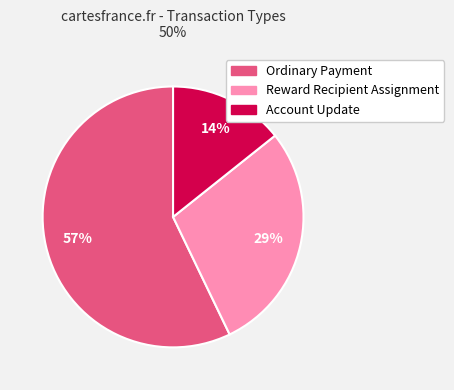

Between Account Update and Reward Recipient Assignment, which is larger?

Reward Recipient Assignment